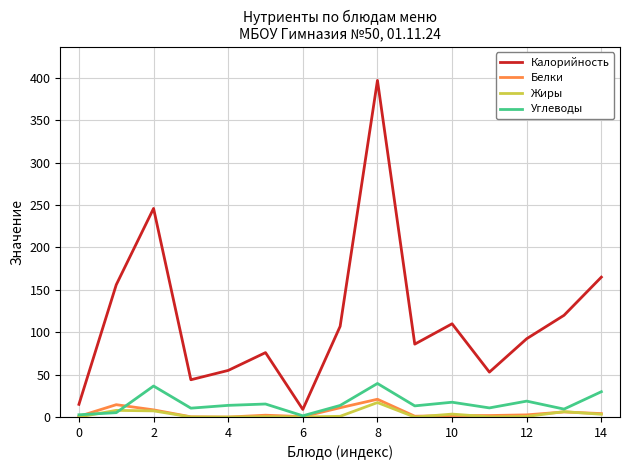

What is the greatest value displayed?

397.0